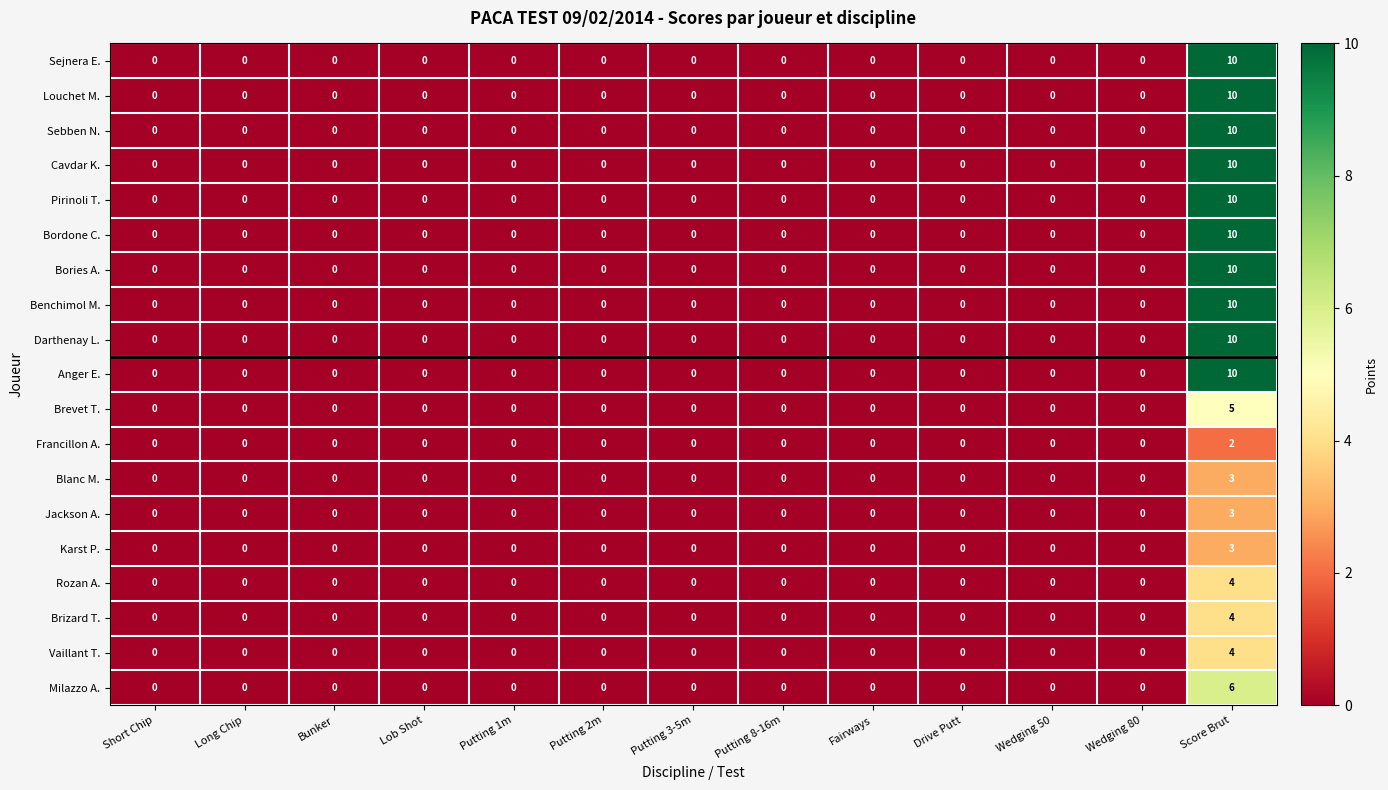

What is the total value across all series at Score Brut?

134